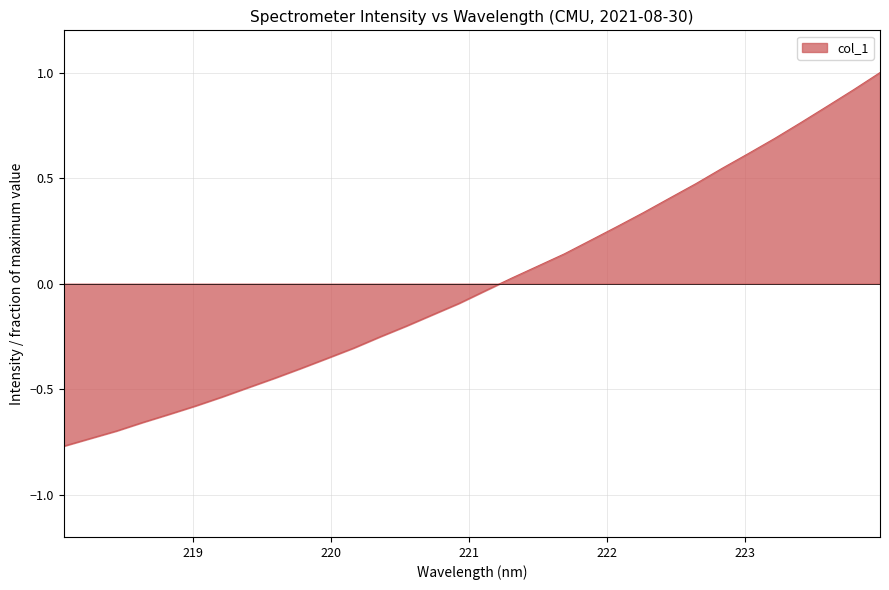

What is the greatest value displayed?

1.0